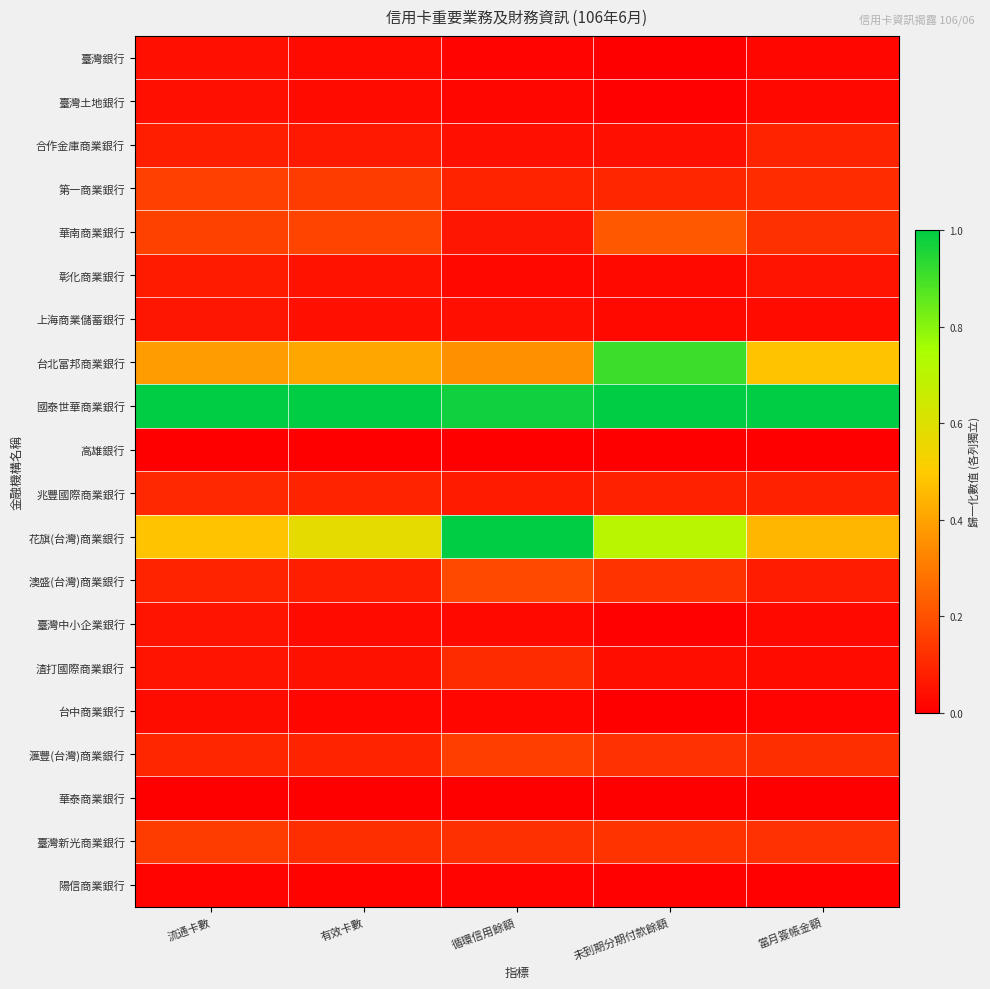

Reading left to right, list all the values displayed in this chart.

臺灣銀行: 流通卡數=0.0	有效卡數=0.0	循環信用餘額=0.0	未到期分期付款餘額=0.0	當月簽帳金額=0.0
臺灣土地銀行: 流通卡數=0.0	有效卡數=0.0	循環信用餘額=0.0	未到期分期付款餘額=0.0	當月簽帳金額=0.0
合作金庫商業銀行: 流通卡數=0.1	有效卡數=0.1	循環信用餘額=0.0	未到期分期付款餘額=0.0	當月簽帳金額=0.1
第一商業銀行: 流通卡數=0.2	有效卡數=0.1	循環信用餘額=0.1	未到期分期付款餘額=0.1	當月簽帳金額=0.1
華南商業銀行: 流通卡數=0.2	有效卡數=0.2	循環信用餘額=0.1	未到期分期付款餘額=0.2	當月簽帳金額=0.1
彰化商業銀行: 流通卡數=0.1	有效卡數=0.0	循環信用餘額=0.0	未到期分期付款餘額=0.0	當月簽帳金額=0.1
上海商業儲蓄銀行: 流通卡數=0.1	有效卡數=0.0	循環信用餘額=0.0	未到期分期付款餘額=0.0	當月簽帳金額=0.0
台北富邦商業銀行: 流通卡數=0.4	有效卡數=0.4	循環信用餘額=0.4	未到期分期付款餘額=0.9	當月簽帳金額=0.5
國泰世華商業銀行: 流通卡數=1.0	有效卡數=1.0	循環信用餘額=1.0	未到期分期付款餘額=1.0	當月簽帳金額=1.0
高雄銀行: 流通卡數=0.0	有效卡數=0.0	循環信用餘額=0.0	未到期分期付款餘額=0.0	當月簽帳金額=0.0
兆豐國際商業銀行: 流通卡數=0.1	有效卡數=0.1	循環信用餘額=0.1	未到期分期付款餘額=0.1	當月簽帳金額=0.1
花旗(台灣)商業銀行: 流通卡數=0.5	有效卡數=0.6	循環信用餘額=1.0	未到期分期付款餘額=0.7	當月簽帳金額=0.4
澳盛(台灣)商業銀行: 流通卡數=0.1	有效卡數=0.1	循環信用餘額=0.2	未到期分期付款餘額=0.1	當月簽帳金額=0.1
臺灣中小企業銀行: 流通卡數=0.1	有效卡數=0.0	循環信用餘額=0.0	未到期分期付款餘額=0.0	當月簽帳金額=0.0
渣打國際商業銀行: 流通卡數=0.1	有效卡數=0.0	循環信用餘額=0.1	未到期分期付款餘額=0.0	當月簽帳金額=0.0
台中商業銀行: 流通卡數=0.0	有效卡數=0.0	循環信用餘額=0.0	未到期分期付款餘額=0.0	當月簽帳金額=0.0
滙豐(台灣)商業銀行: 流通卡數=0.1	有效卡數=0.1	循環信用餘額=0.2	未到期分期付款餘額=0.1	當月簽帳金額=0.1
華泰商業銀行: 流通卡數=0.0	有效卡數=0.0	循環信用餘額=0.0	未到期分期付款餘額=0.0	當月簽帳金額=0.0
臺灣新光商業銀行: 流通卡數=0.2	有效卡數=0.1	循環信用餘額=0.1	未到期分期付款餘額=0.1	當月簽帳金額=0.1
陽信商業銀行: 流通卡數=0.0	有效卡數=0.0	循環信用餘額=0.0	未到期分期付款餘額=0.0	當月簽帳金額=0.0